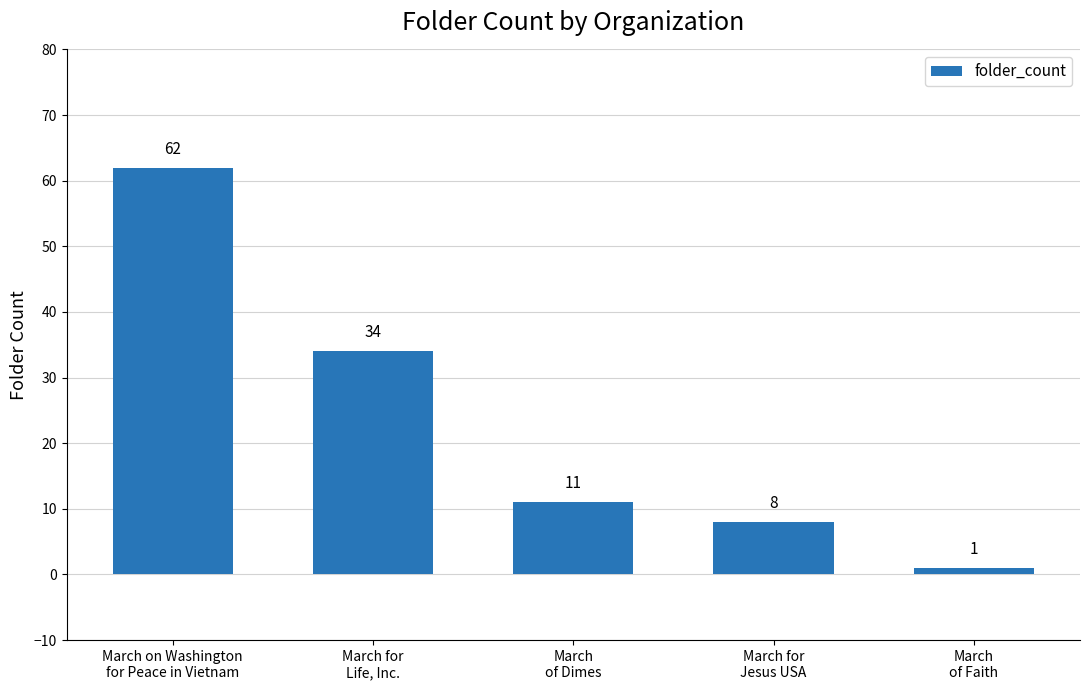

Is it true that the value at March
of Dimes is 11?

True